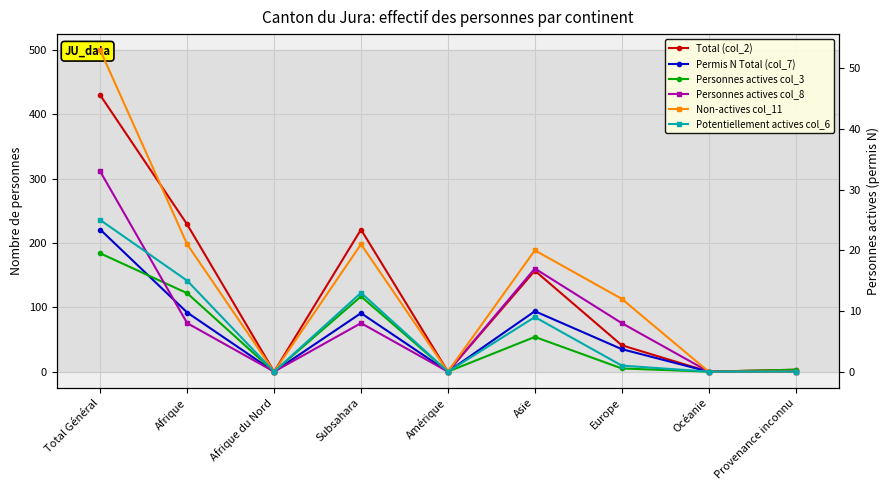

At how many categories does at least one series exceed 262?

1